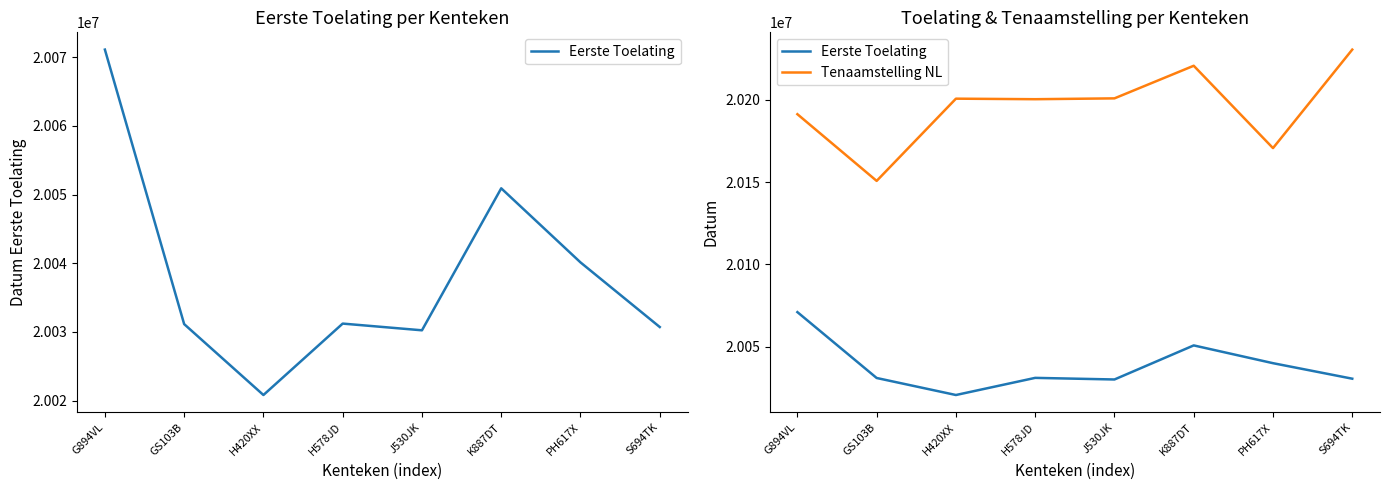

What is the label of the 5th point from the right?

H578JD